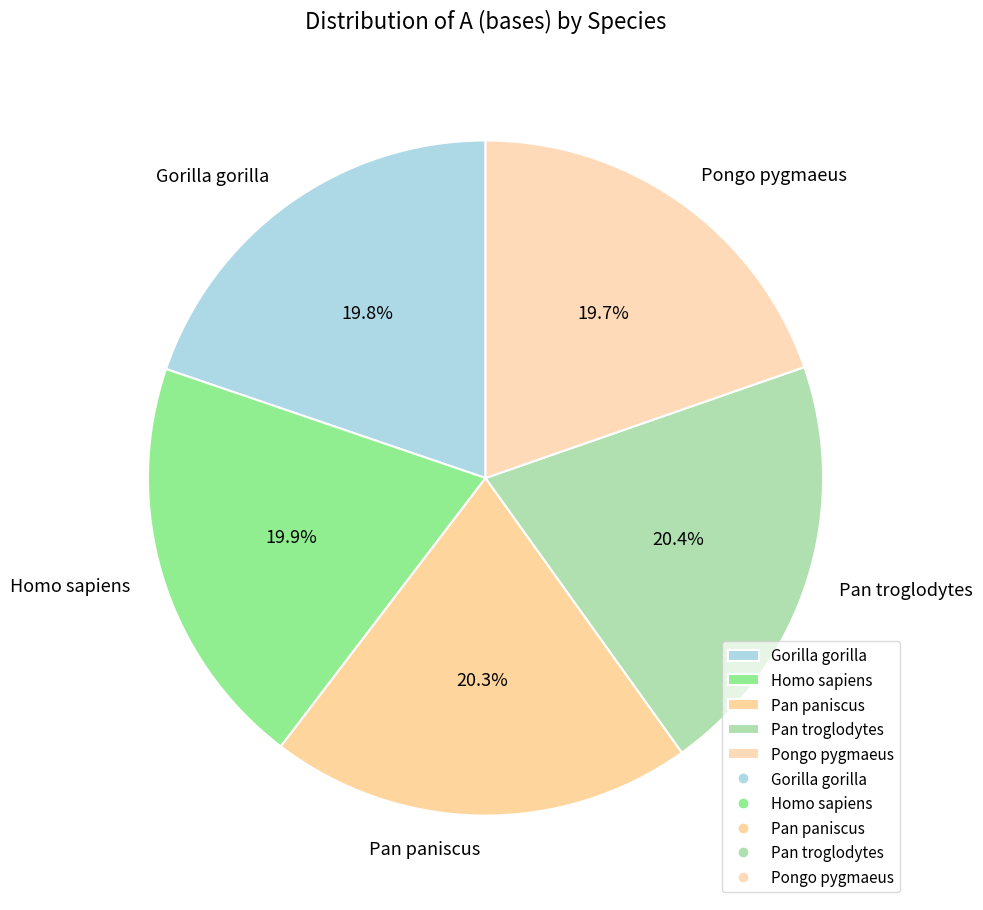

Is there any slice that represents more than half of the pie?

No